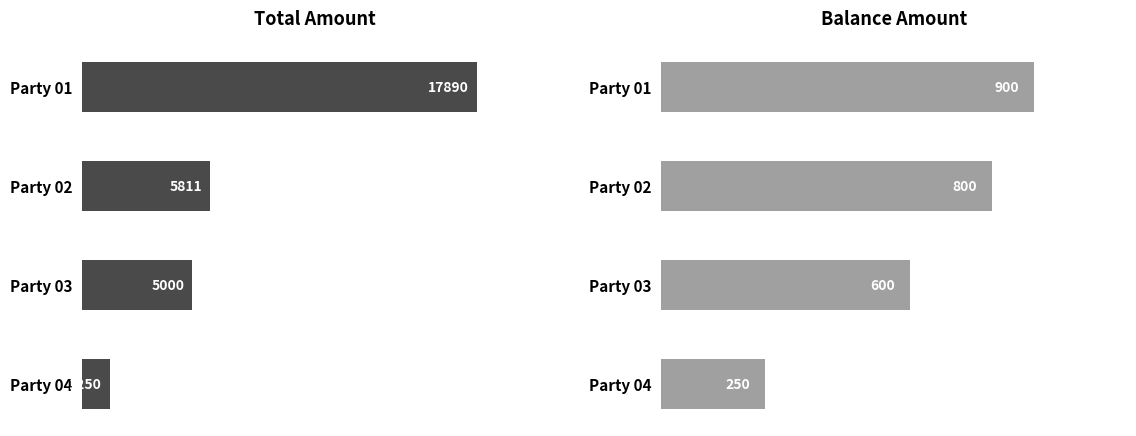

How many bars are there in each group?

2